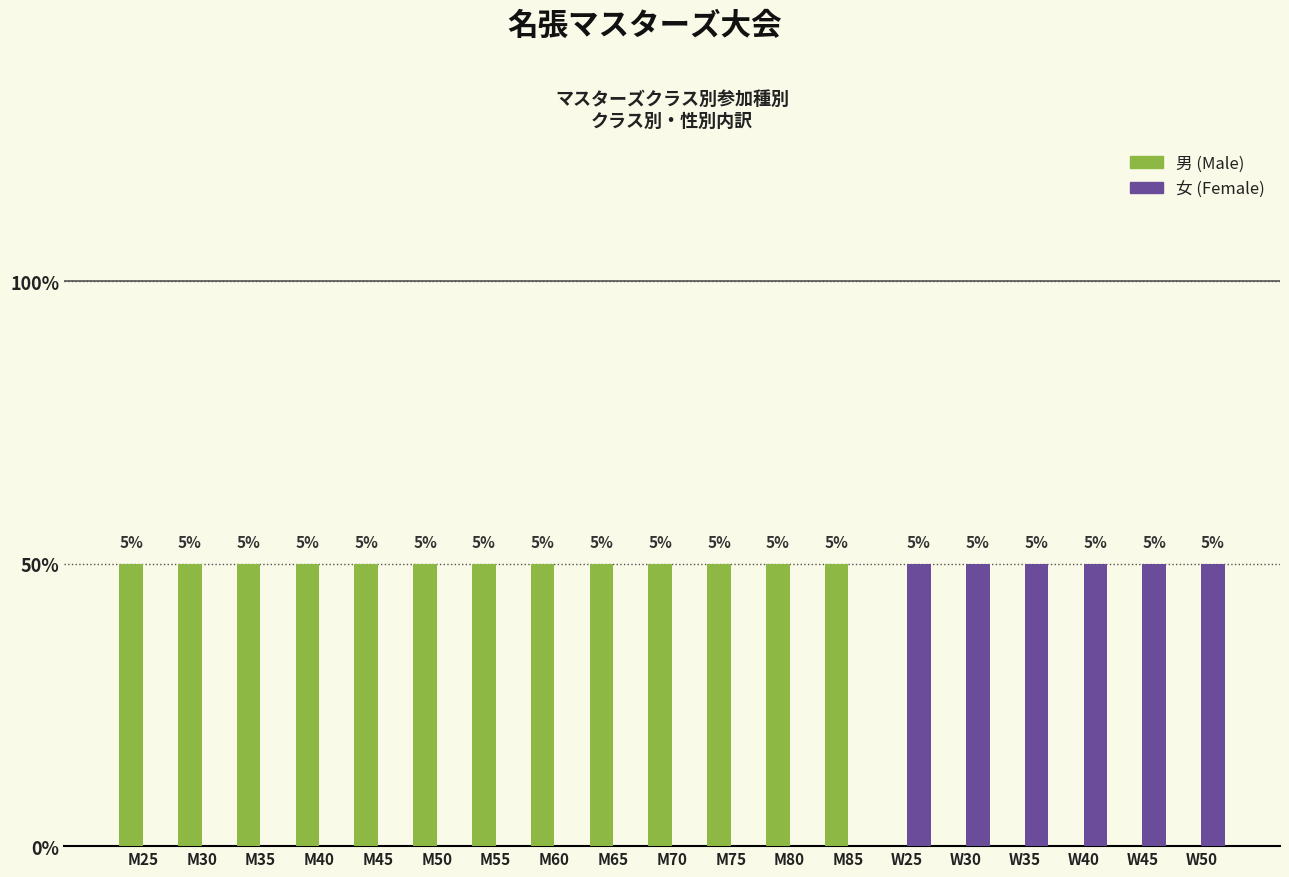

Are the bars grouped side by side (vs. stacked)?

Yes